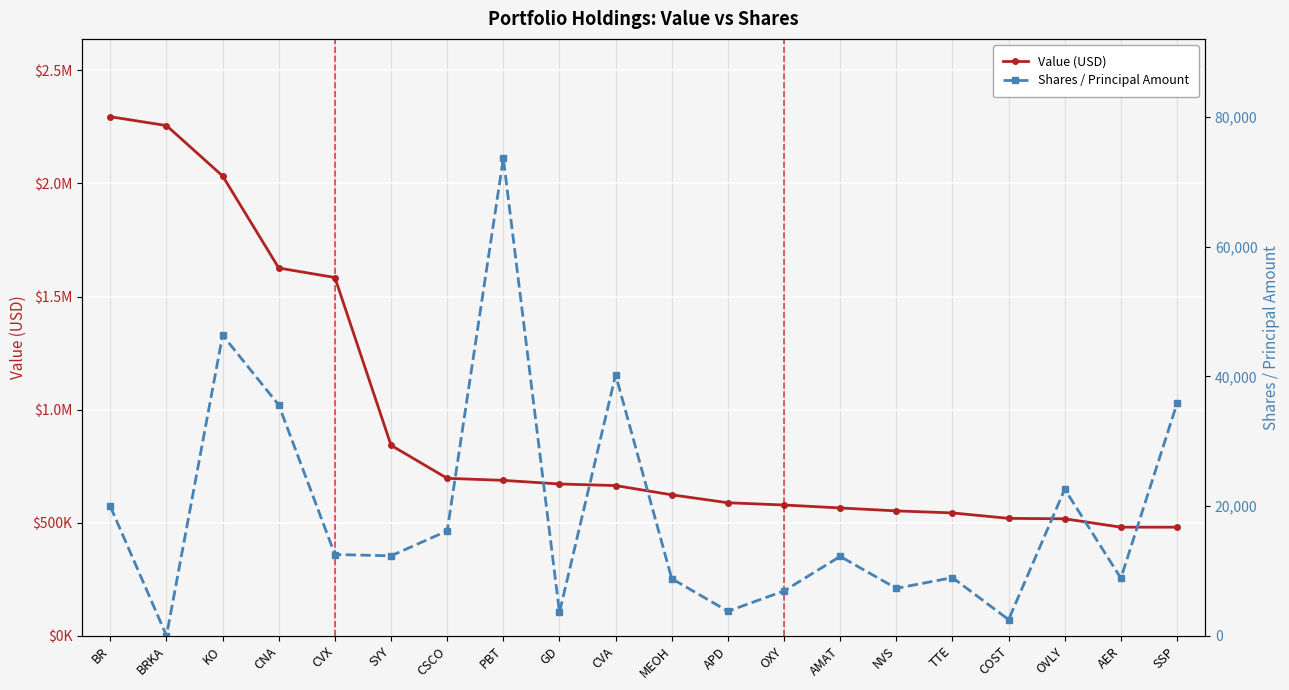

Does the chart display data point markers on the line(s)?

Yes